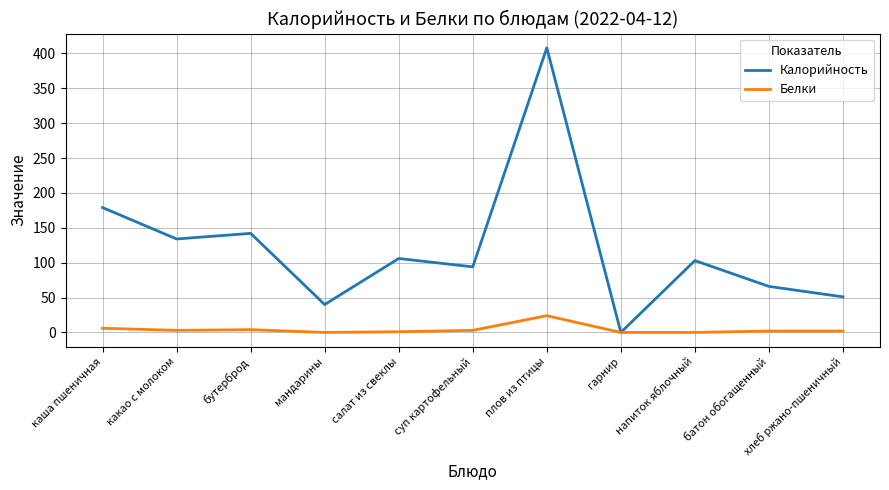

What position from the left is напиток яблочный?

9